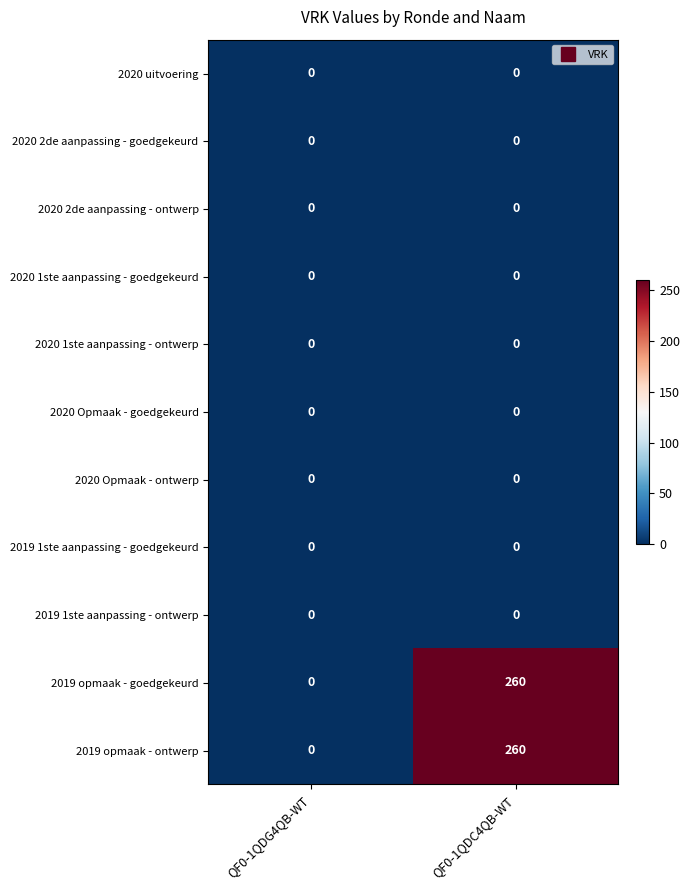

What is the difference between the highest and lowest values at QF0-1QDC4QB-WT?

260